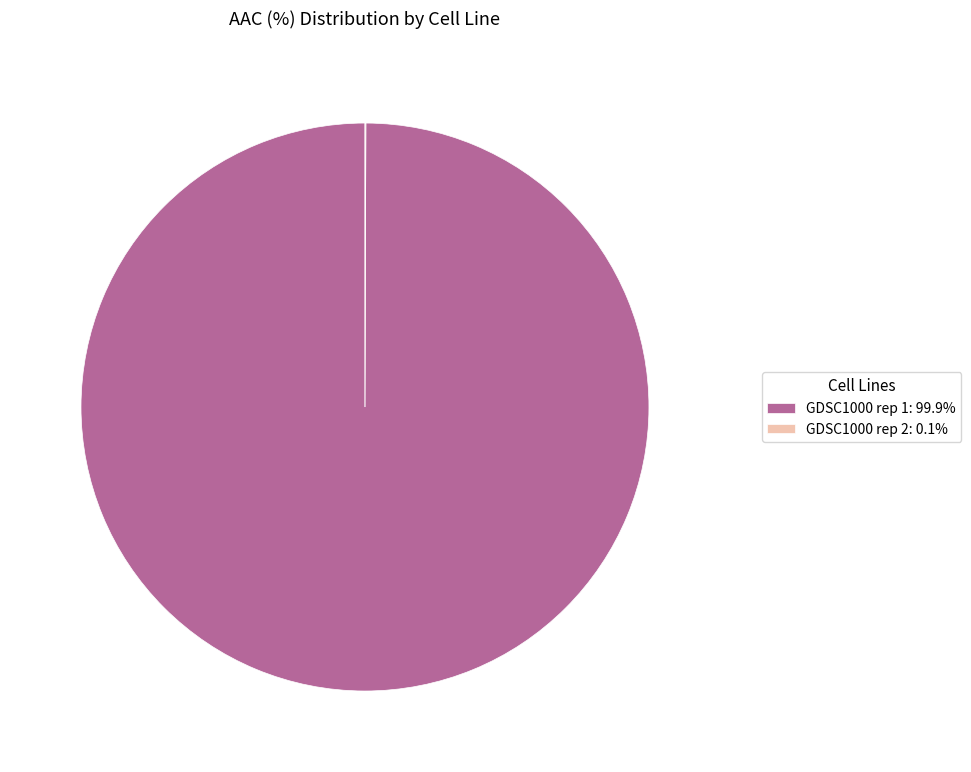

Does GDSC1000 rep 1: 99.9% represent more than half of the total?

Yes